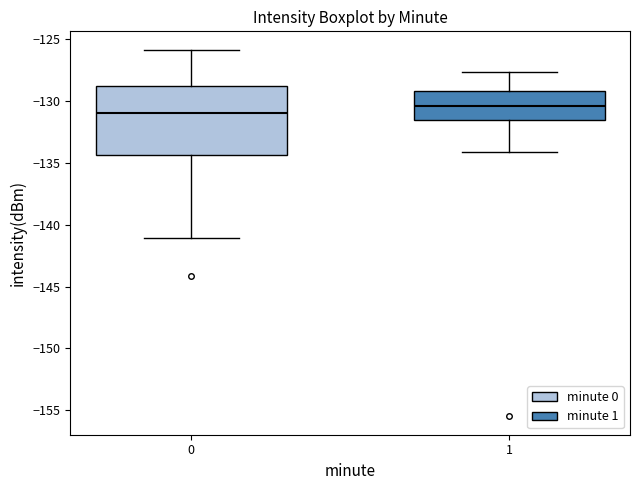

Comparing the boxes themselves (not the whiskers), which one is the tallest?

0